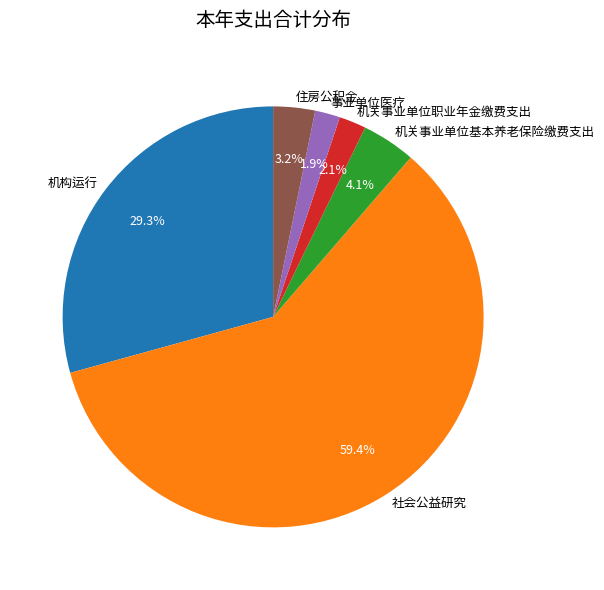

Is there any slice that represents more than half of the pie?

Yes